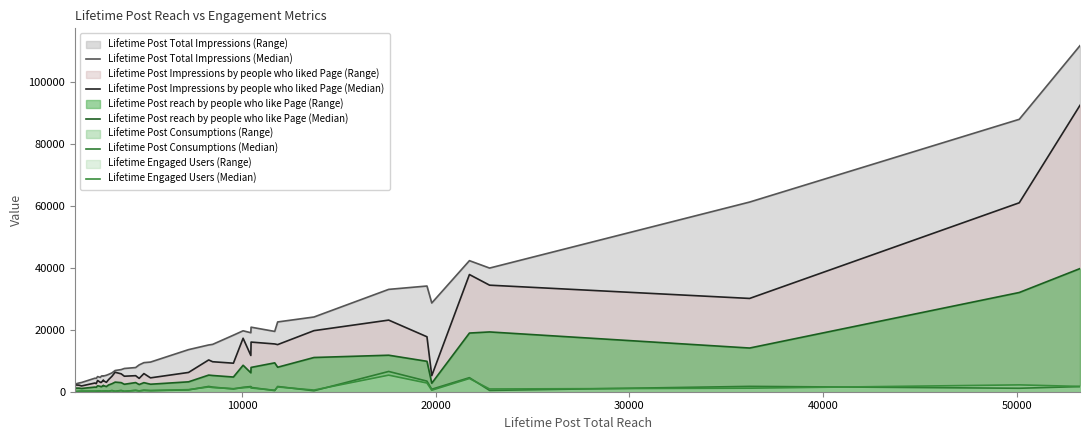

True or false: Lifetime Post Impressions by people who liked Page (Median) and Lifetime Post reach by people who like Page (Median) intersect in this chart.

False